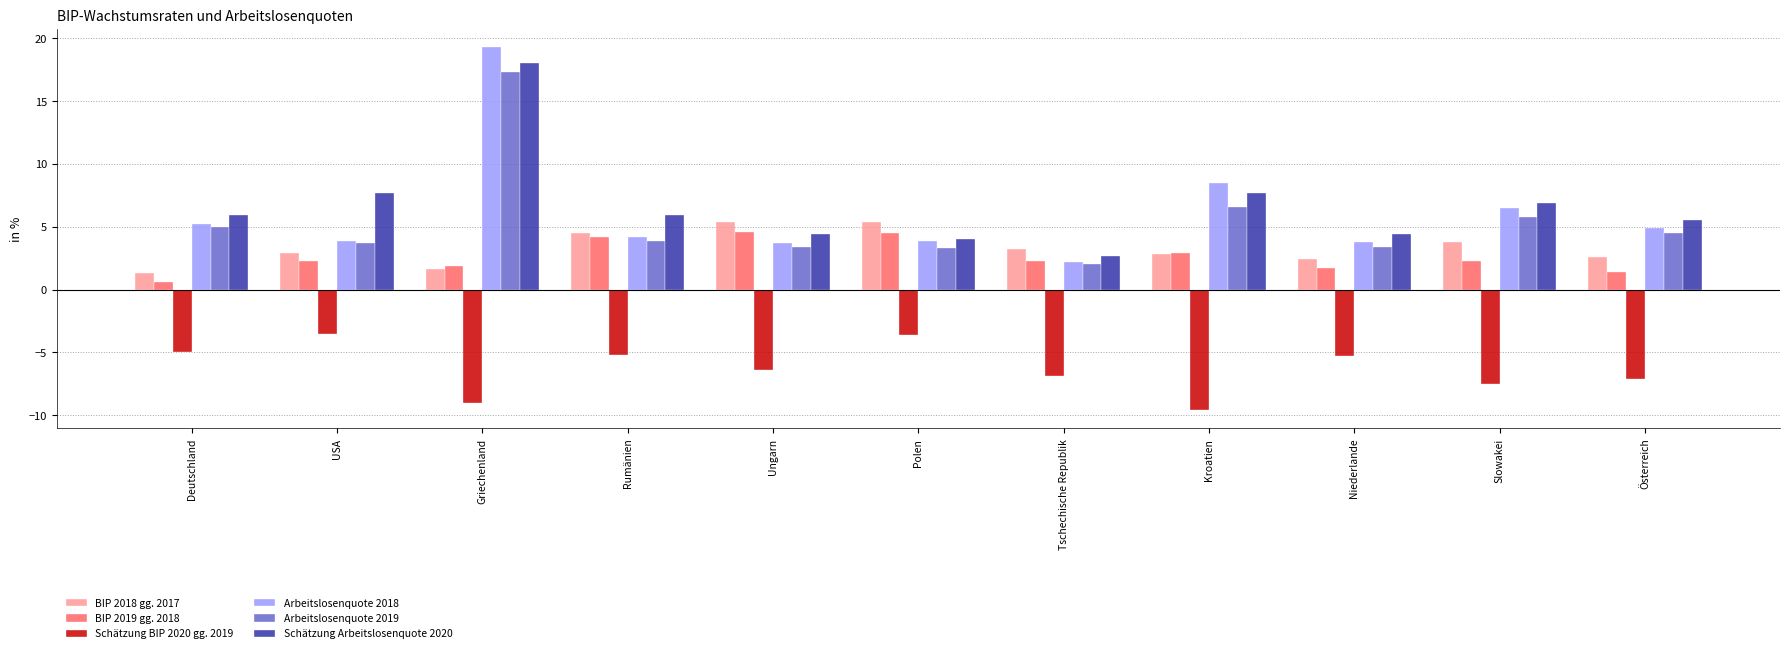

What is the difference between the Arbeitslosenquote 2019 values at Rumänien and Niederlande?

0.5